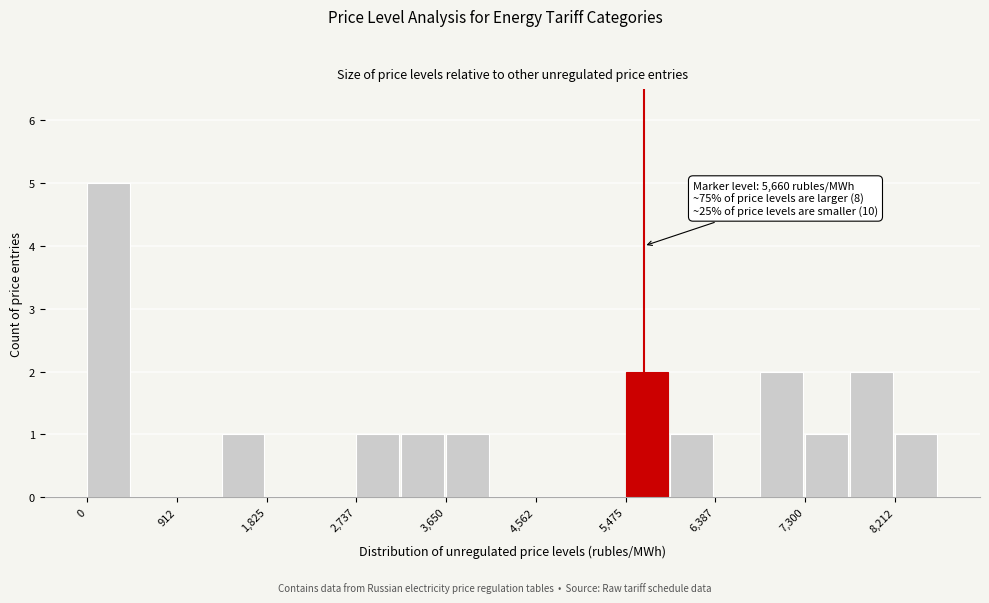

Which range on the x-axis has the tallest bar?

0 to 500